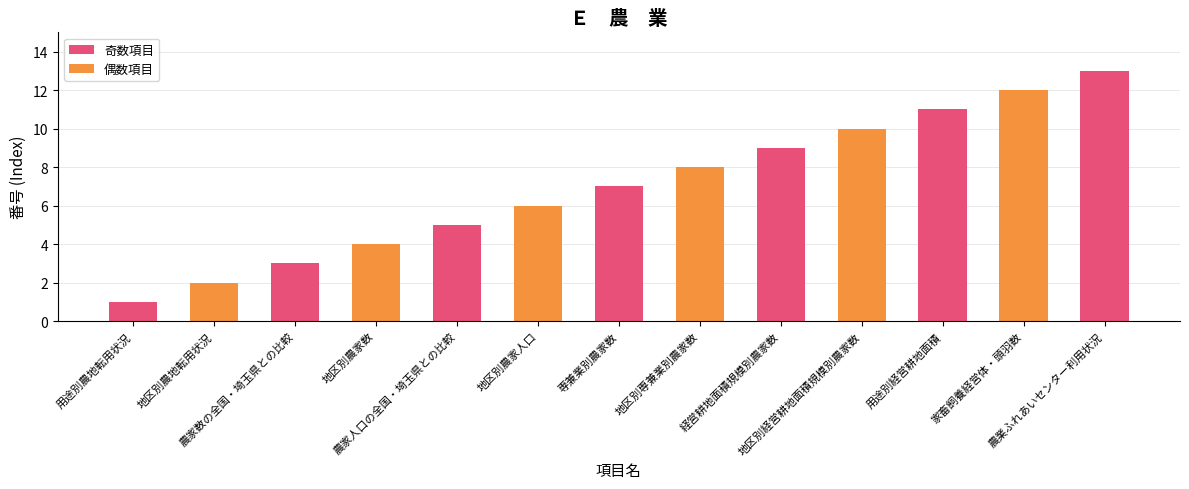

Reading left to right, extract all data points from this chart.

1	2	3	4	5	6	7	8	9	10	11	12	13